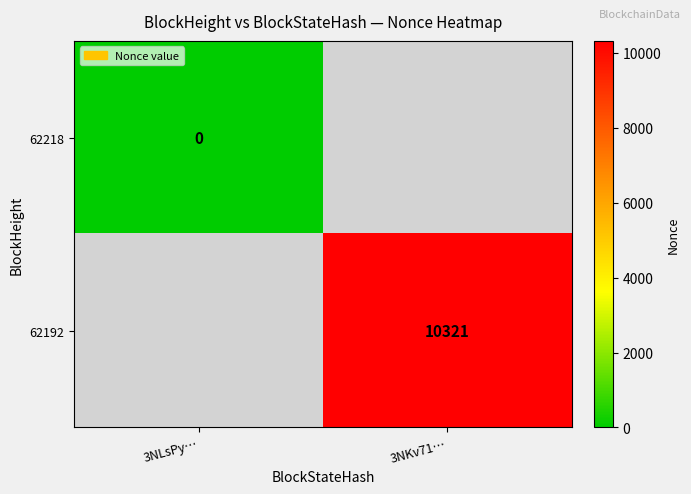

The 62192 series shows 2357 at 3NKv71…. True or false?

False